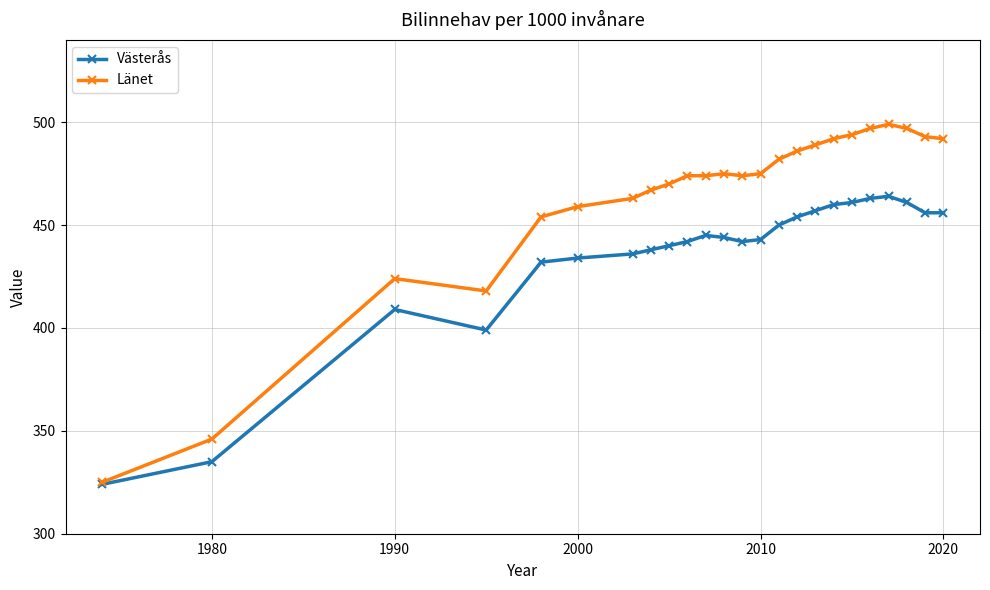

What is the value of the Västerås point at the 1st from the left?

324